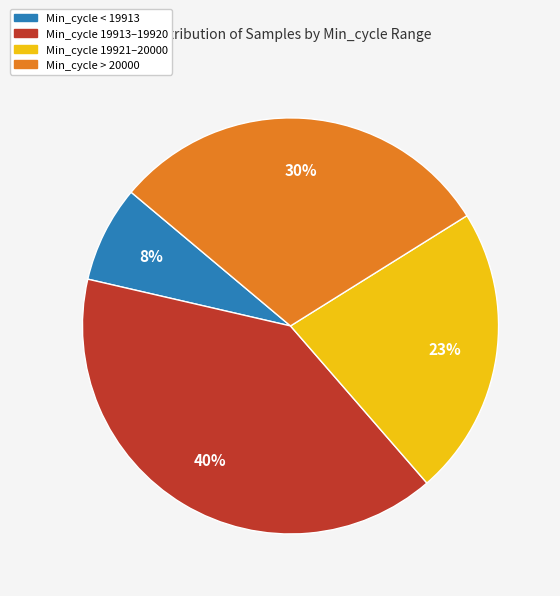

Count the number of slices in the pie.

4